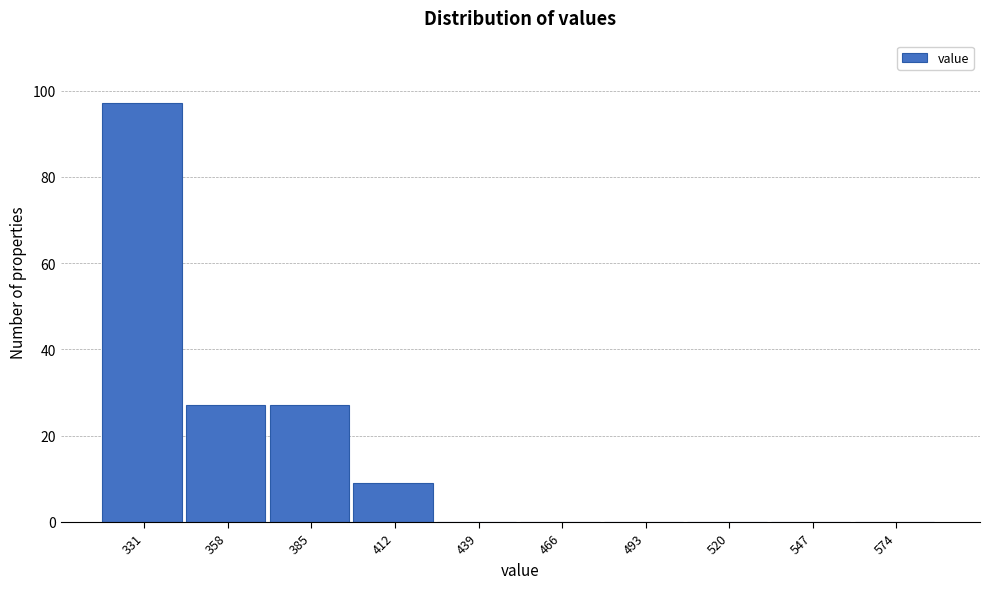

Reading left to right, what are all the values shown in this chart?

331=97	358=27	385=27	412=9	439=0	466=0	493=0	520=0	547=0	574=0